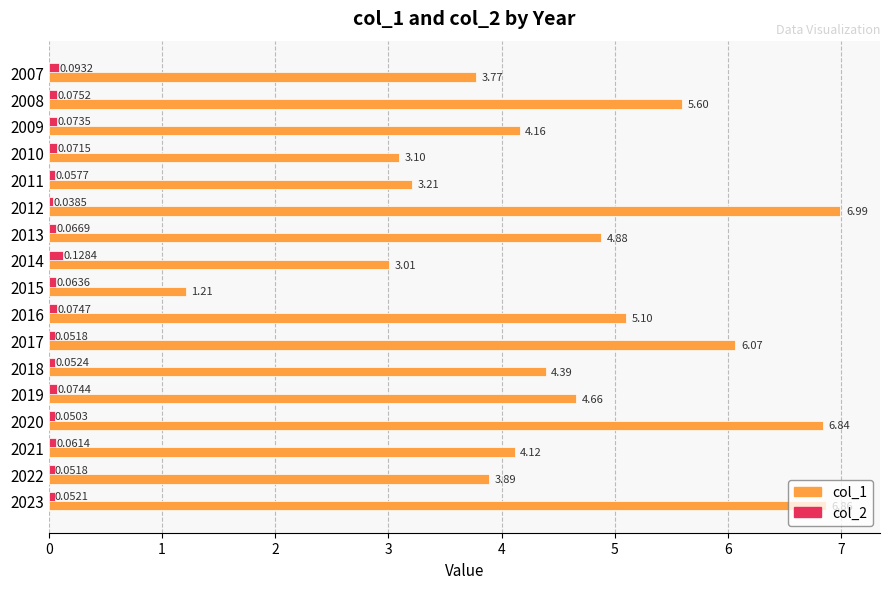

At how many categories does at least one series exceed 6?

4